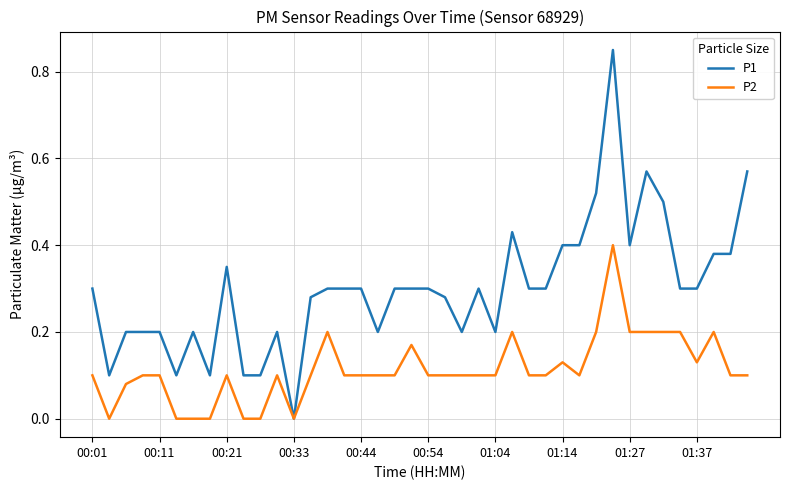

Which series has the largest total across all categories?

P1